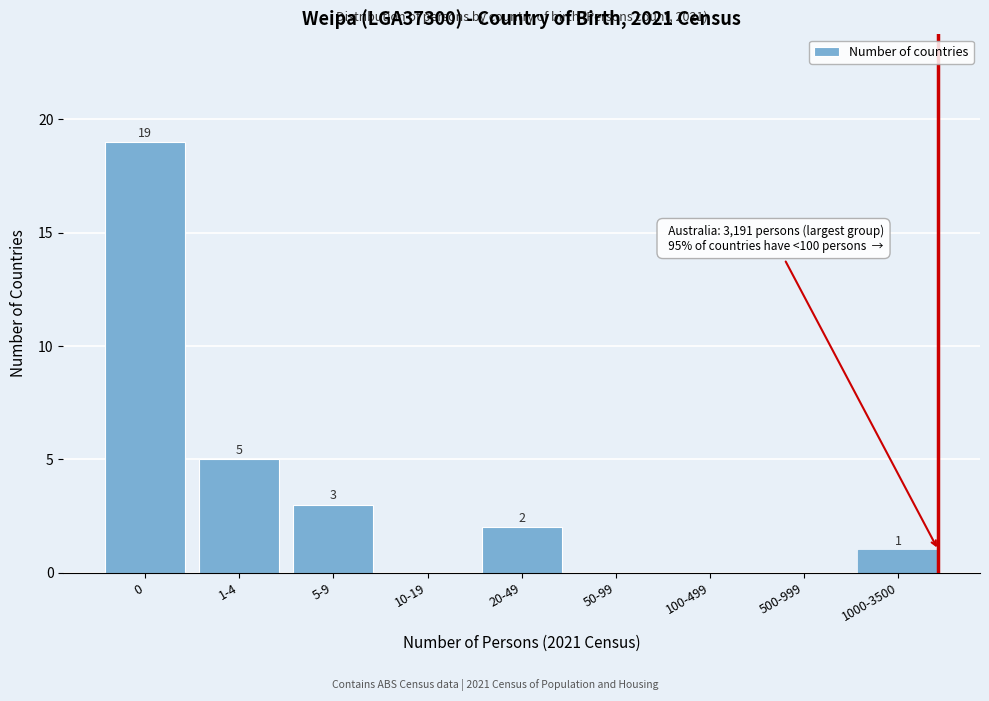

Reading left to right, what are all the values shown in this chart?

0=19	1-4=5	5-9=3	10-19=0	20-49=2	50-99=0	100-499=0	500-999=0	1000-3500=1